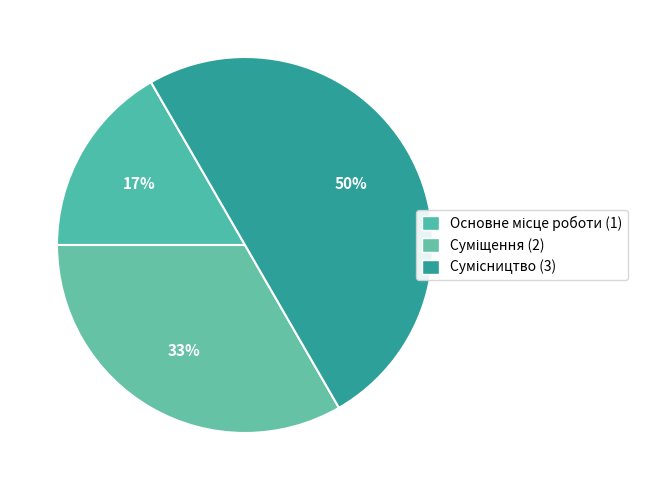

How many segments does this pie chart have?

3